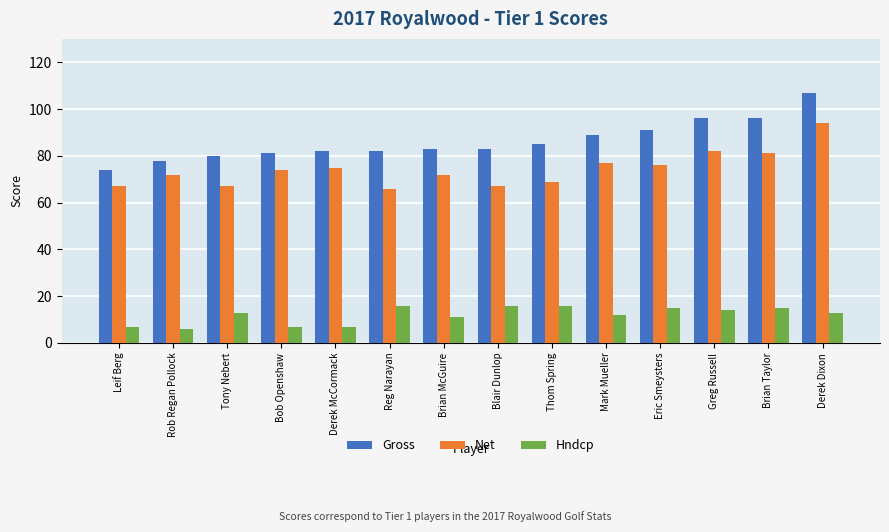

What is the value of the Net bar at the 2nd from the left?

72